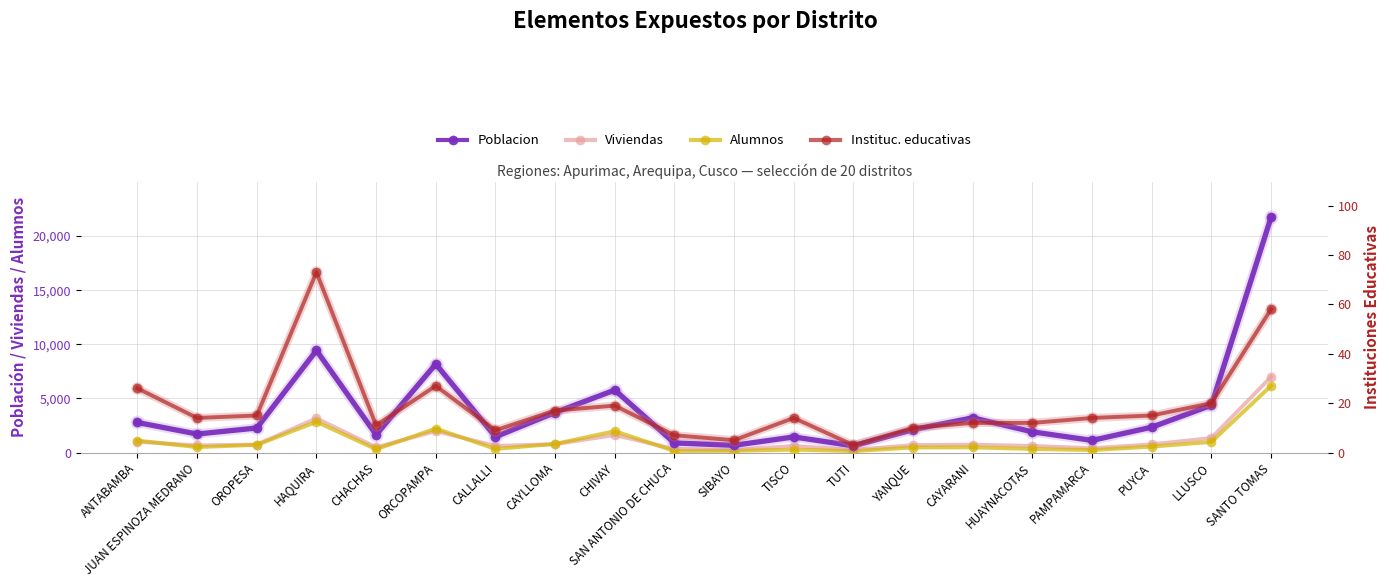

At how many categories does at least one series exceed 338?

20